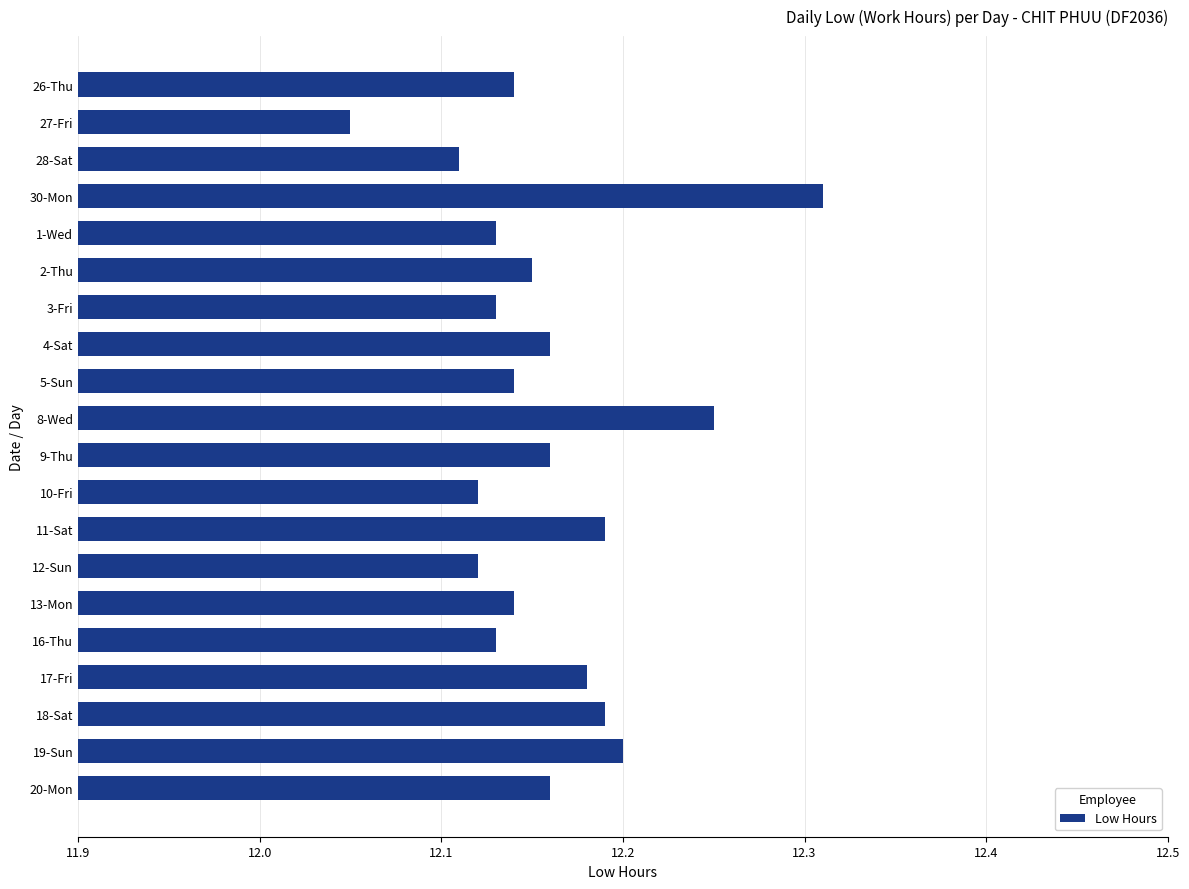

At which label is the value closest to 12?

27-Fri